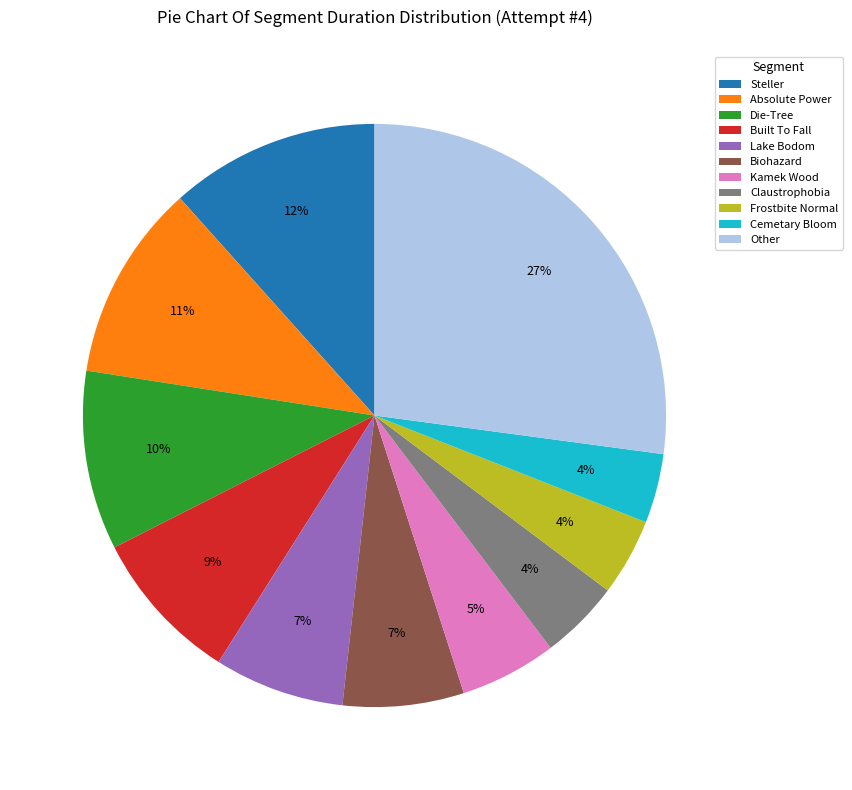

To the nearest percent, what percentage of the pie is Kamek Wood?

5%